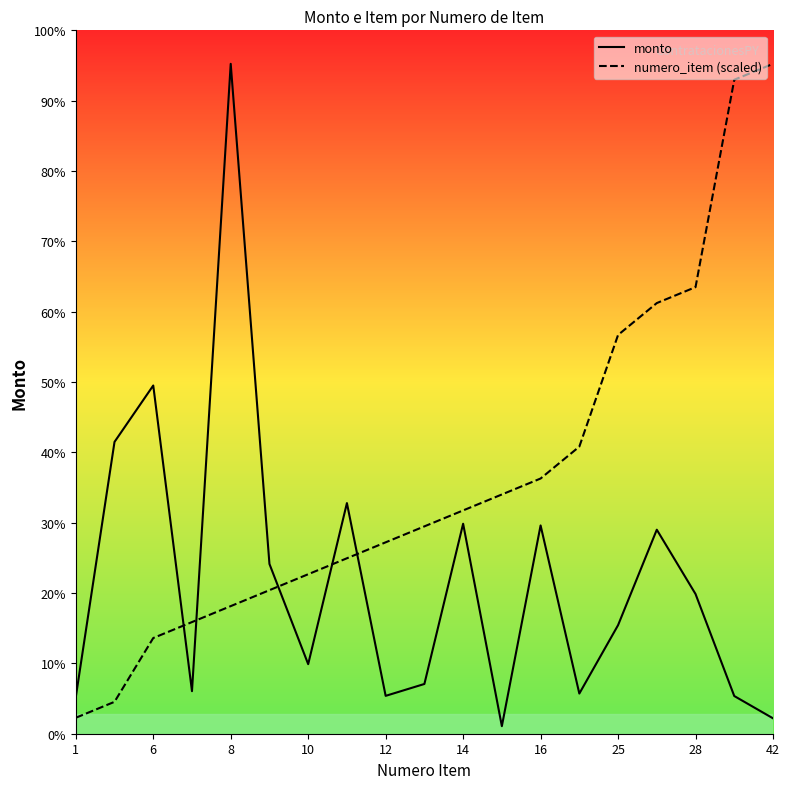

Does the chart display data point markers on the line(s)?

No